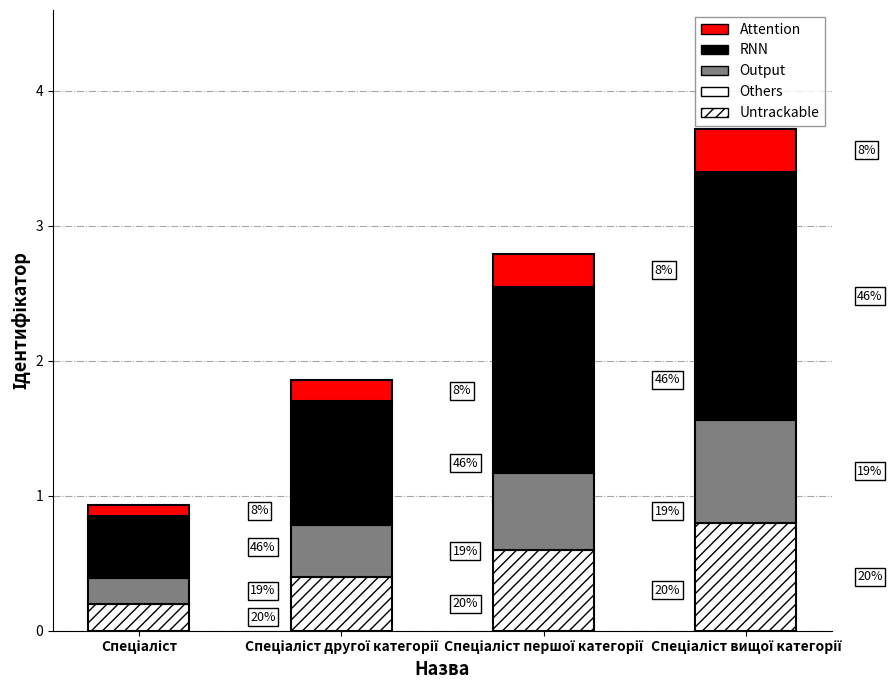

What is the average value?

2